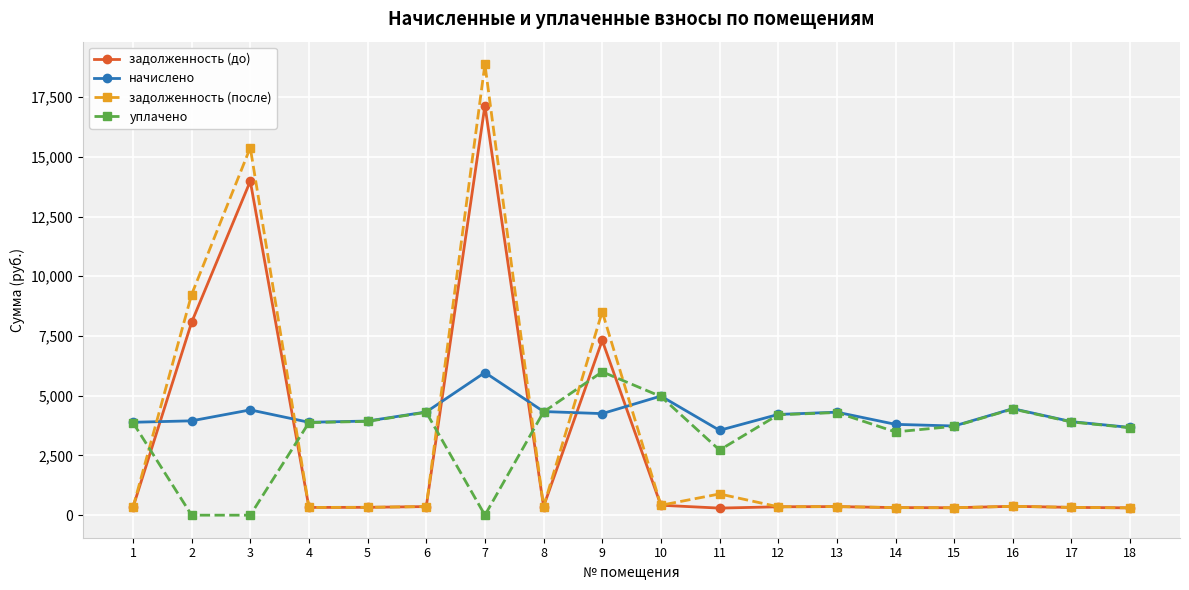

What is the average value of the задолженность (после) series?

3186.4